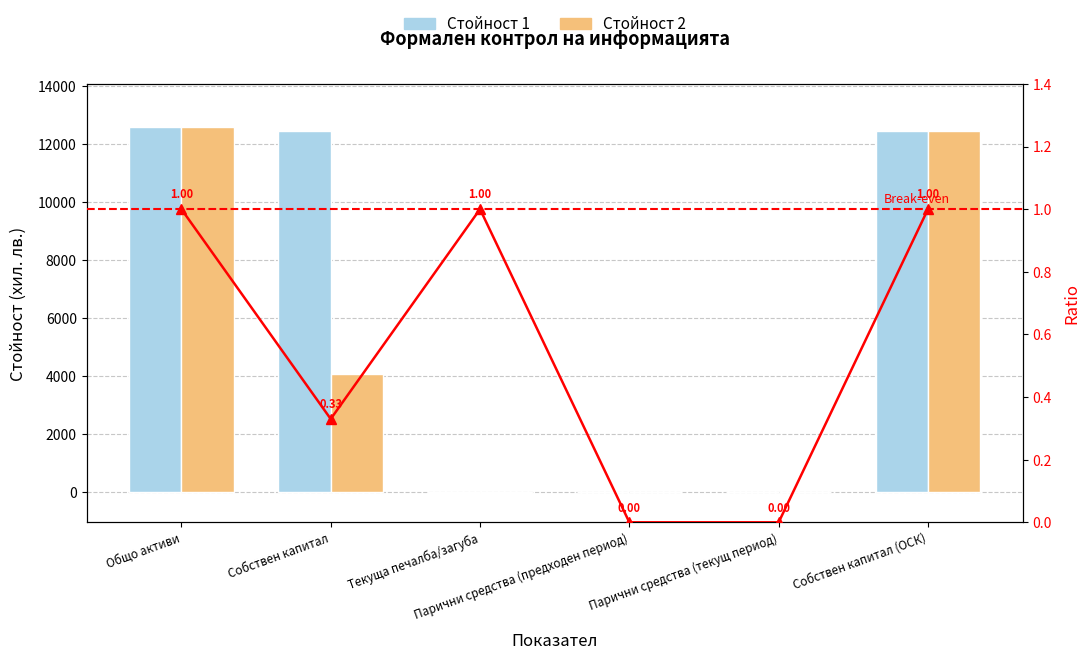

What is the total value across all series at Собствен капитал?

16504.3